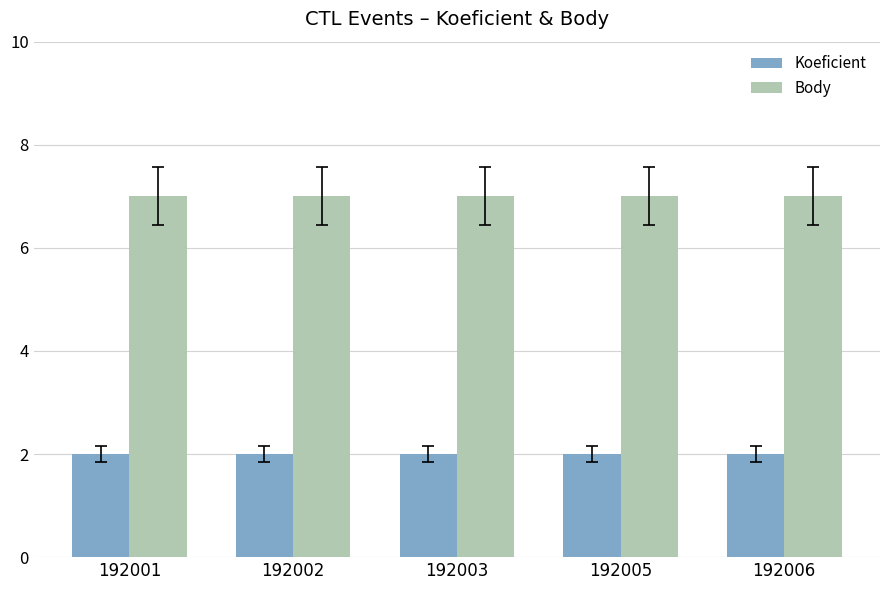

What is the difference between the highest and lowest values at 192005?

5